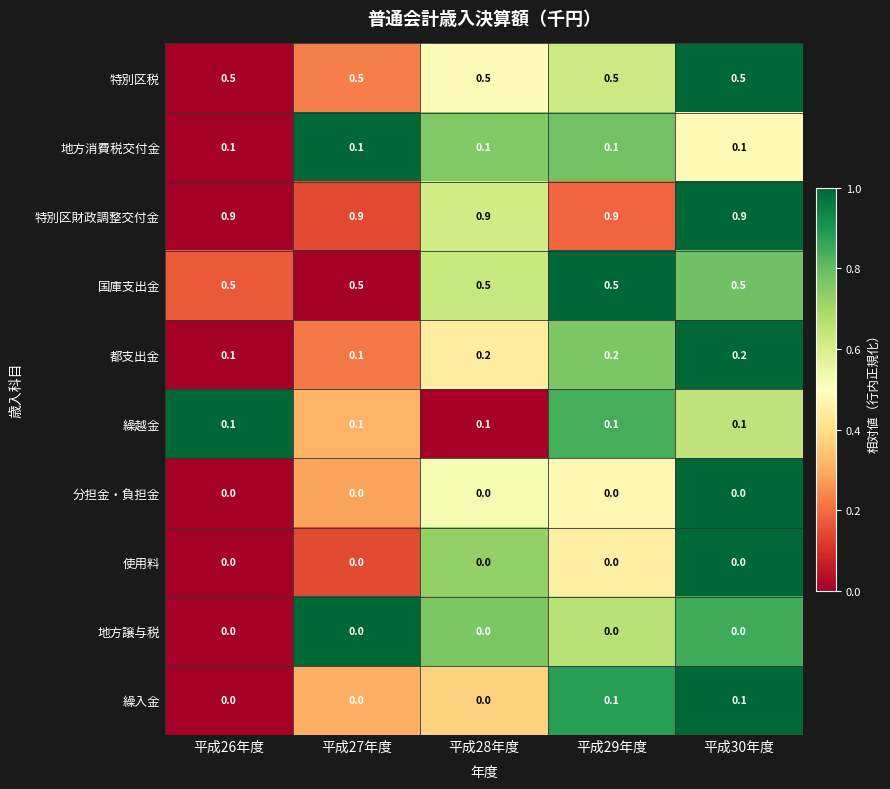

What is the sum of all 特別区財政調整交付金 values?

4.5